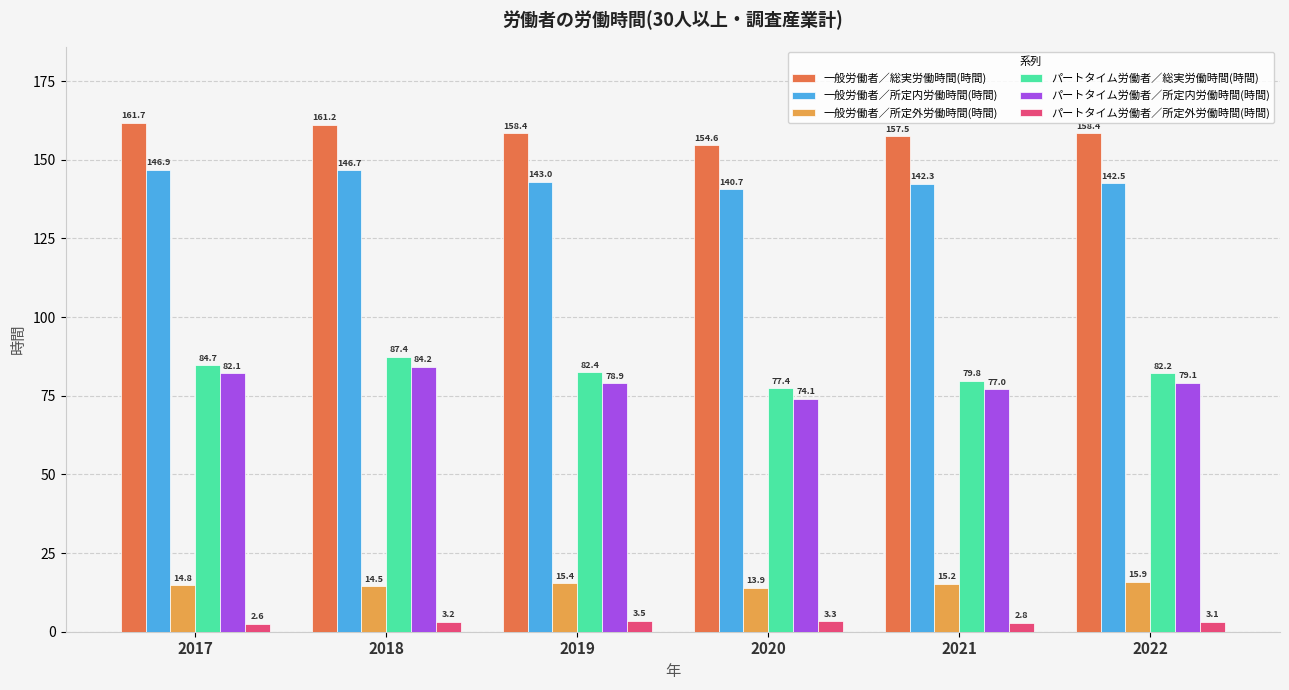

What is the average value of the 一般労働者／総実労働時間(時間) series?

158.6